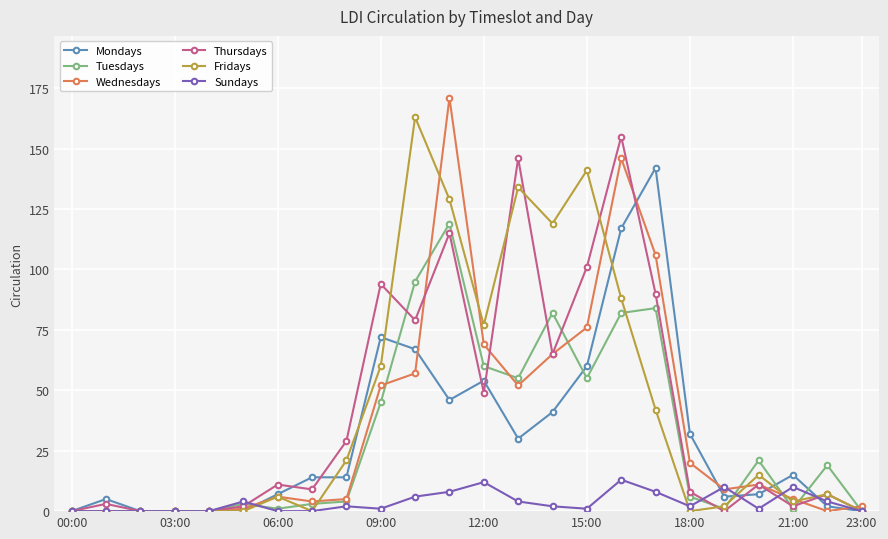

What is the greatest value displayed?

171